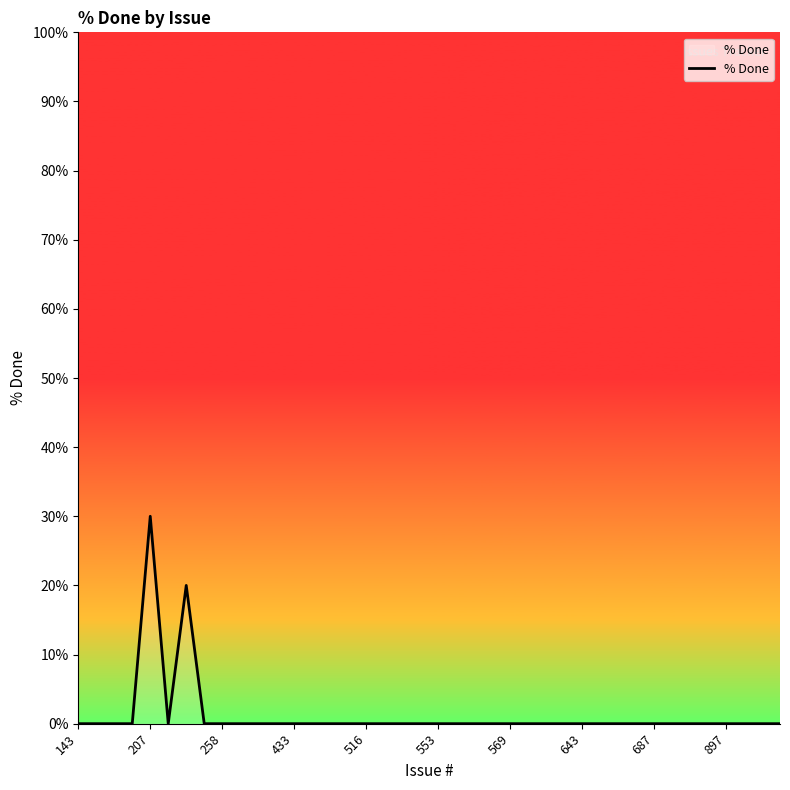

What is the difference between the maximum and minimum values?

30